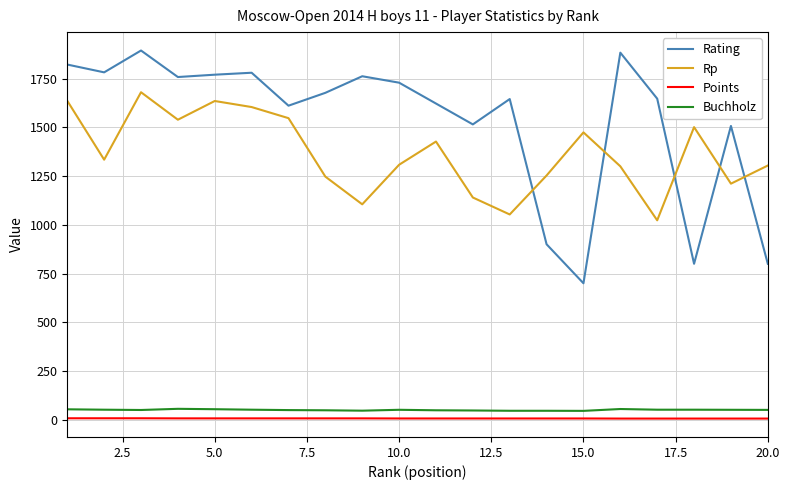

True or false: Buchholz and Rp cross at least once.

False